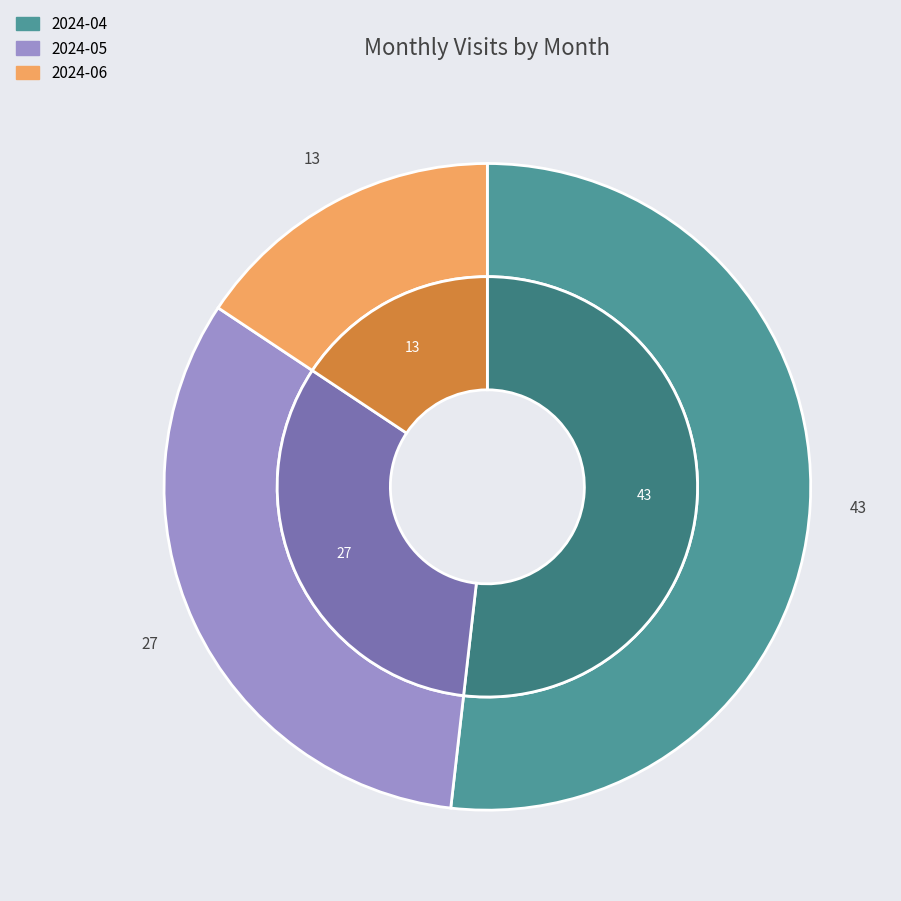

Is it true that 2024-05 is 33% of the pie?

True